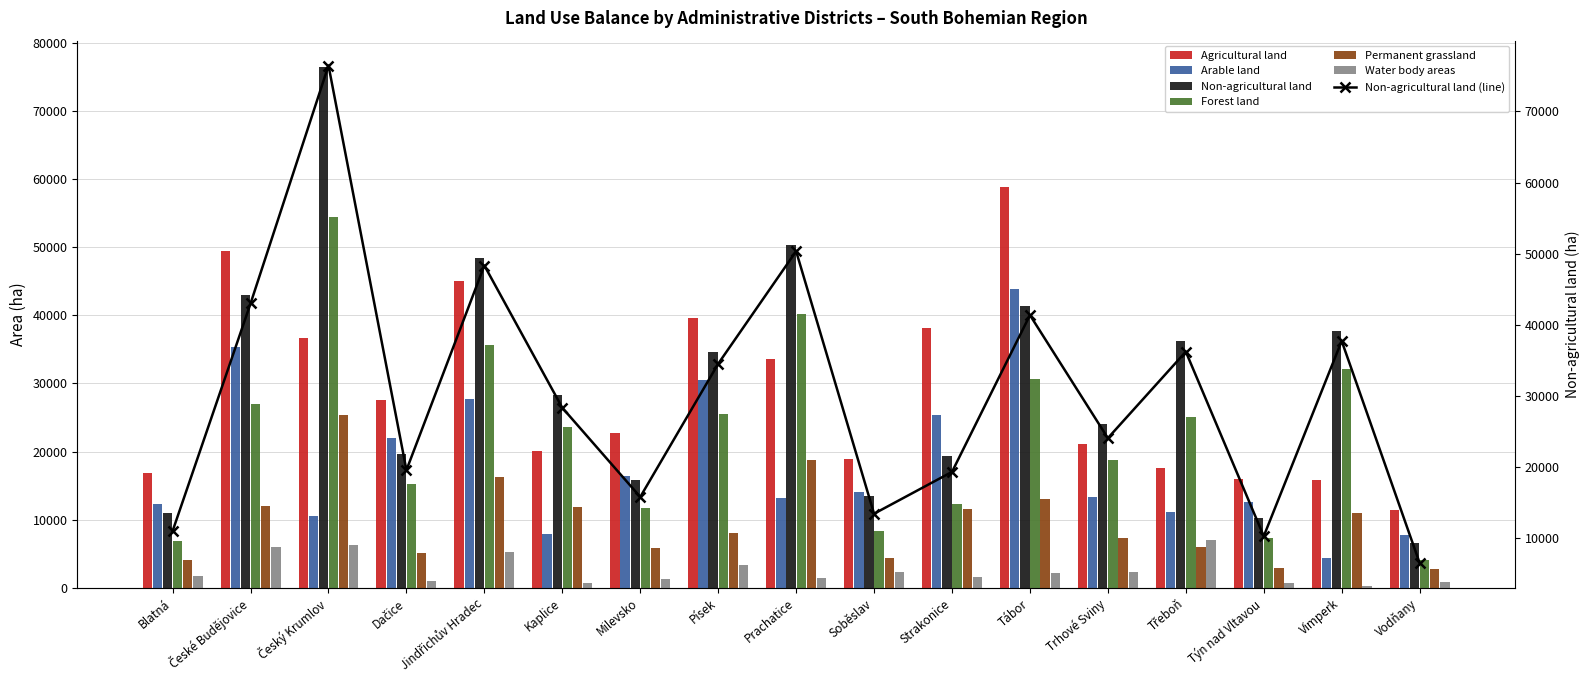

Reading right to left, what are all the values shown in this chart?

Agricultural land: Vodňany=11392.6	Vimperk=15805.1	Týn nad Vltavou=15947.8	Třeboň=17605.5	Trhové Sviny=21164.4	Tábor=58854.1	Strakonice=38080.2	Soběslav=18940.3	Prachatice=33603.3	Písek=39652.8	Milevsko=22716.8	Kaplice=20126.0	Jindřichův Hradec=45021.3	Dačice=27614.3	Český Krumlov=36638.6	České Budějovice=49371.7	Blatná=16832.4
Arable land: Vodňany=7723.6	Vimperk=4399.9	Týn nad Vltavou=12607.1	Třeboň=11189.3	Trhové Sviny=13348.8	Tábor=43850.2	Strakonice=25391.0	Soběslav=14007.0	Prachatice=13229.0	Písek=30499.7	Milevsko=16348.6	Kaplice=7961.6	Jindřichův Hradec=27770.2	Dačice=21991.9	Český Krumlov=10548.8	České Budějovice=35394.5	Blatná=12289.2
Non-agricultural land: Vodňany=6527.2	Vimperk=37730.3	Týn nad Vltavou=10292.6	Třeboň=36225.8	Trhové Sviny=24077.2	Tábor=41370.1	Strakonice=19330.0	Soběslav=13452.3	Prachatice=50348.1	Písek=34526.9	Milevsko=15808.3	Kaplice=28344.0	Jindřichův Hradec=48338.6	Dačice=19583.9	Český Krumlov=76447.9	České Budějovice=43004.3	Blatná=11023.6
Forest land: Vodňany=4153.8	Vimperk=32075.9	Týn nad Vltavou=7383.3	Třeboň=25062.5	Trhové Sviny=18697.6	Tábor=30707.5	Strakonice=12328.4	Soběslav=8270.8	Prachatice=40107.8	Písek=25483.2	Milevsko=11763.9	Kaplice=23577.6	Jindřichův Hradec=35610.4	Dačice=15237.3	Český Krumlov=54459.3	České Budějovice=26990.4	Blatná=6942.5
Permanent grassland: Vodňany=2770.7	Vimperk=11049.7	Týn nad Vltavou=2899.7	Třeboň=5934.4	Trhové Sviny=7286.3	Tábor=13087.3	Strakonice=11500.0	Soběslav=4343.0	Prachatice=18793.7	Písek=7997.2	Milevsko=5783.5	Kaplice=11861.6	Jindřichův Hradec=16253.3	Dačice=5097.1	Český Krumlov=25297.6	České Budějovice=11994.8	Blatná=4125.6
Water body areas: Vodňany=787.4	Vimperk=293.2	Týn nad Vltavou=644.8	Třeboň=7007.4	Trhové Sviny=2354.7	Tábor=2170.7	Strakonice=1528.2	Soběslav=2362.2	Prachatice=1440.1	Písek=3292.0	Milevsko=1365.5	Kaplice=743.3	Jindřichův Hradec=5309.4	Dačice=943.2	Český Krumlov=6348.2	České Budějovice=6064.9	Blatná=1669.1